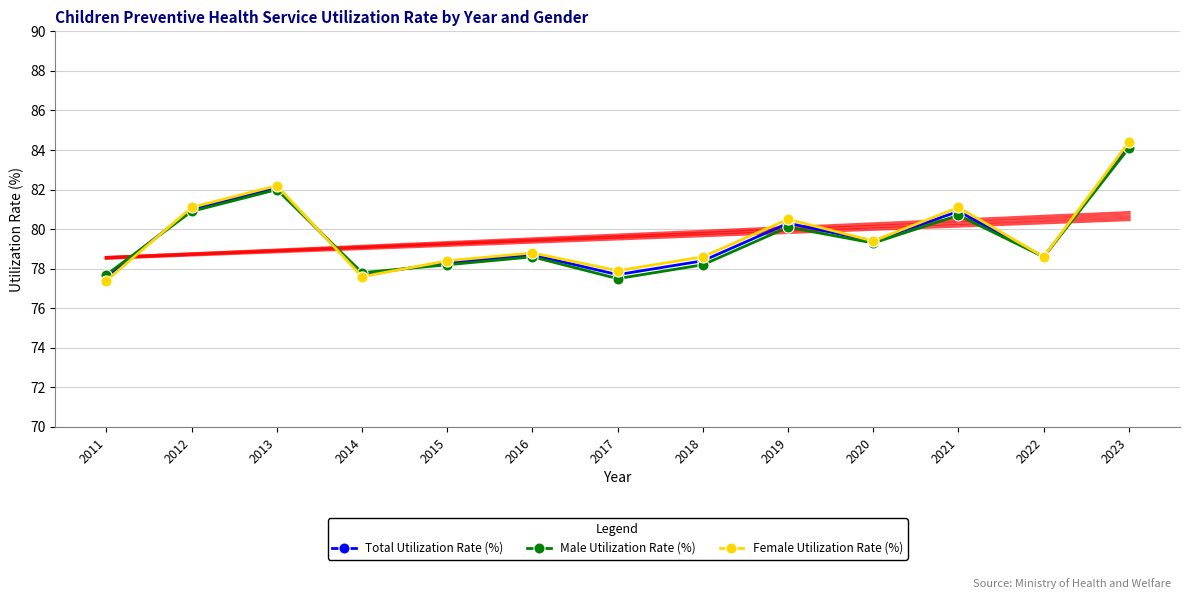

In Total Utilization Rate (%), how many points are lower than both neighbors (excluding endpoints)?

4